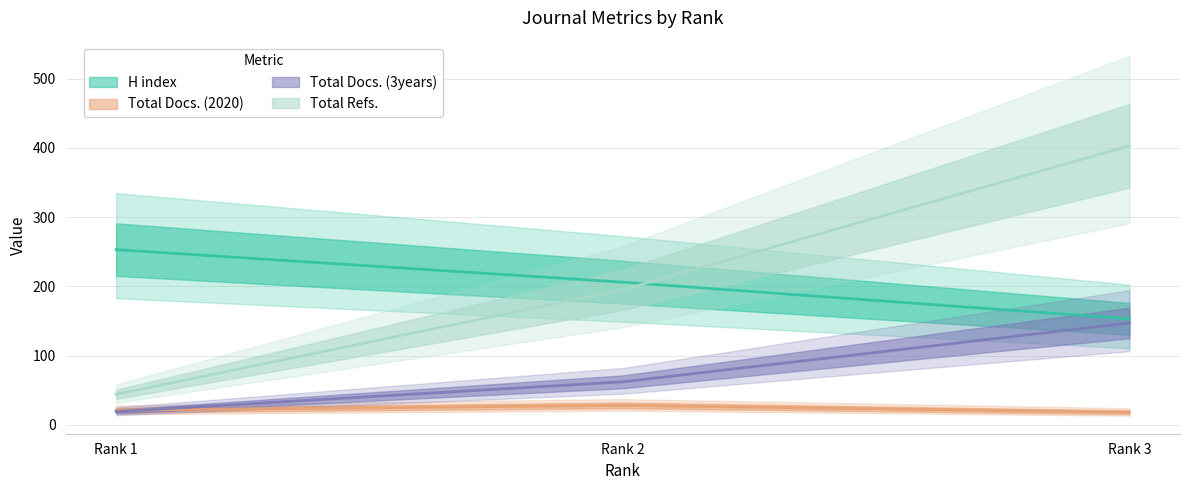

What is the average value of the H index series?

204